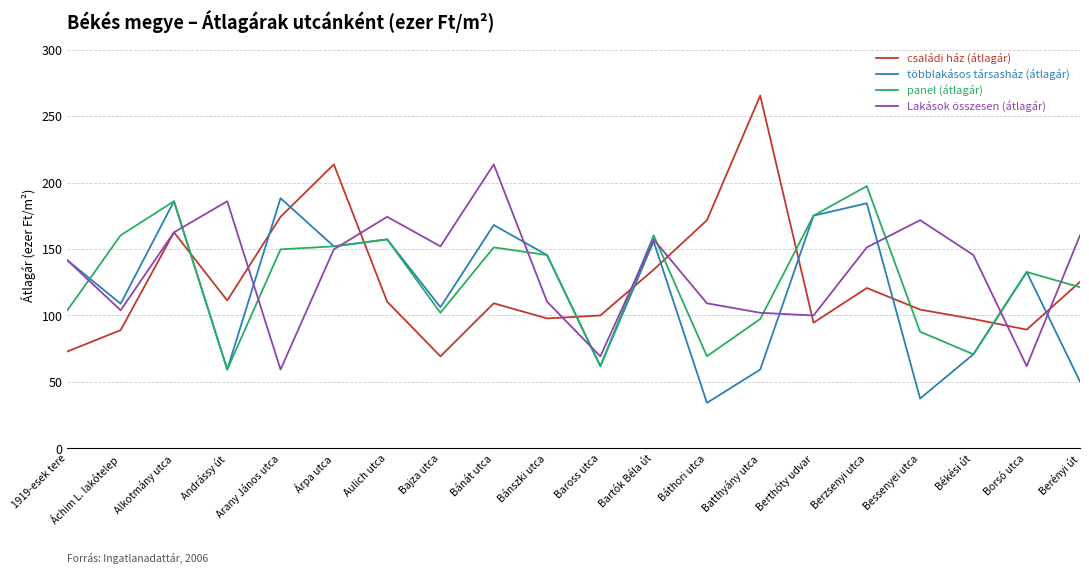

What is the maximum value for többlakásos társasház (átlagár)?

188.2